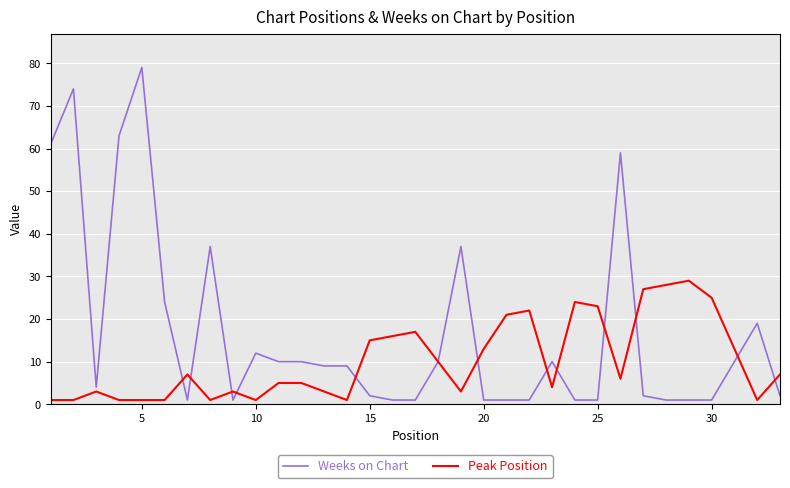

What is the difference between the maximum and minimum values in the Peak Position series?

28